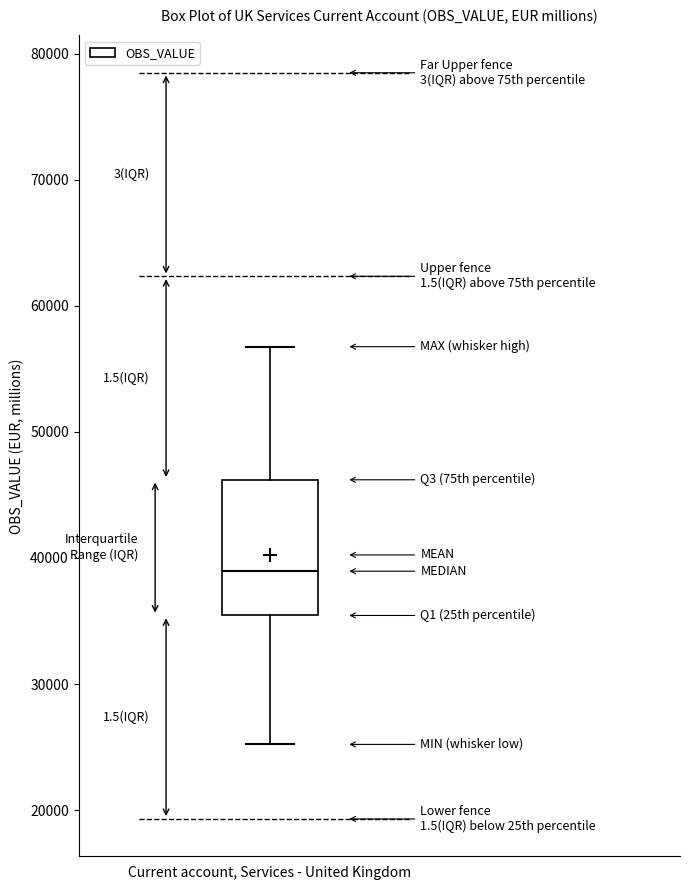

Read this box plot against the y-axis: the position of the median line, the range covered by the box, and the ends of both whiskers. The values are not printed on the chart, so give them approximately, as read against the axis.

median 39000, box 35000 to 46000, whiskers 25000 to 57000